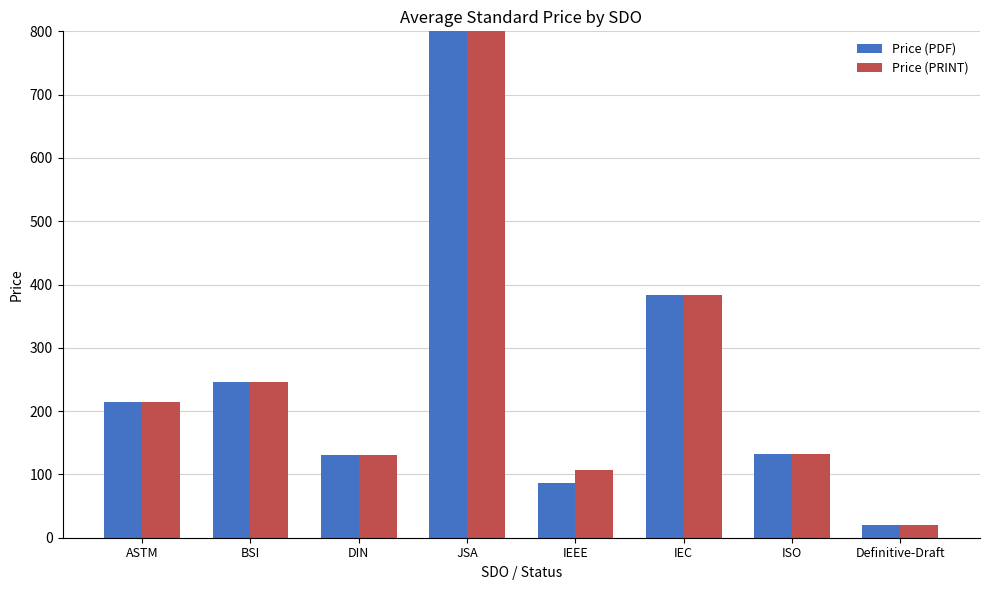

Rank the series by their maximum value, from lowest to highest.

Price (PDF), Price (PRINT)